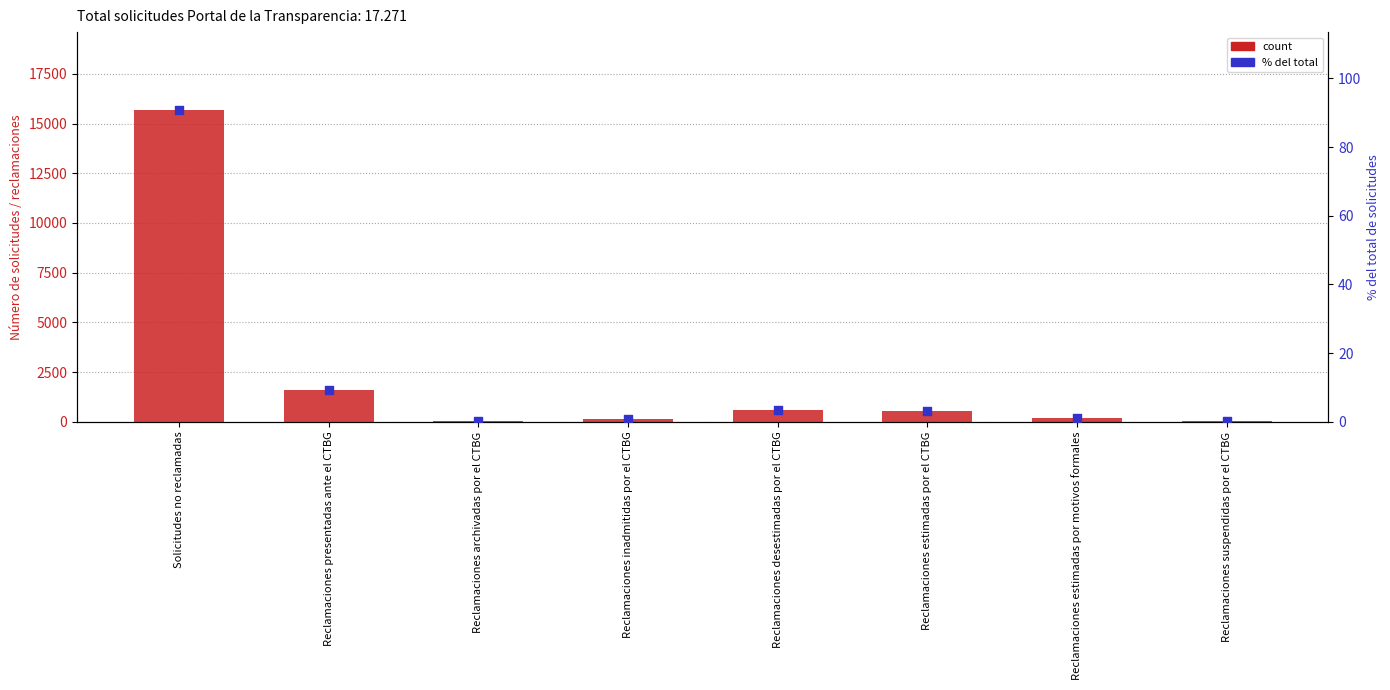

Which series reaches the minimum Y coordinate?

% del total